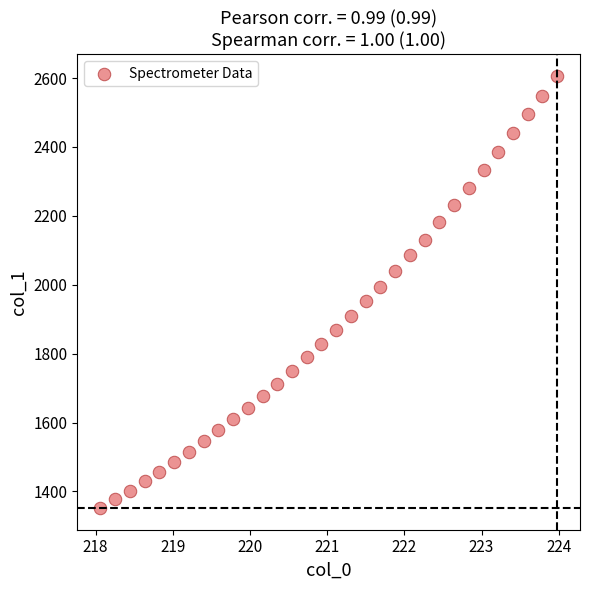

What is the range of X values (max minus min)?

5.9